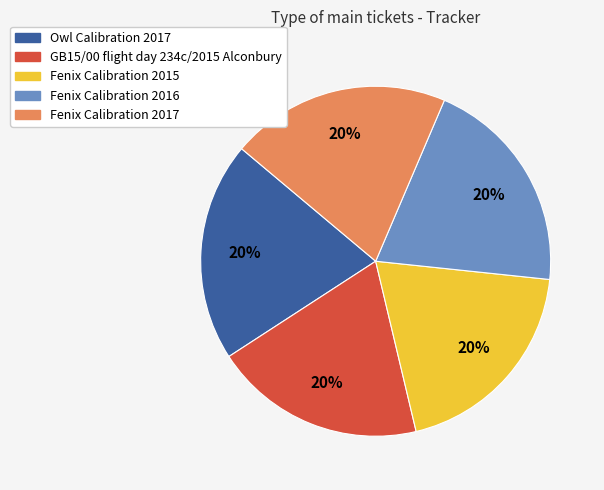

Approximately how many times larger is the value at Fenix Calibration 2016 compared to GB15/00 flight day 234c/2015 Alconbury?

1.0